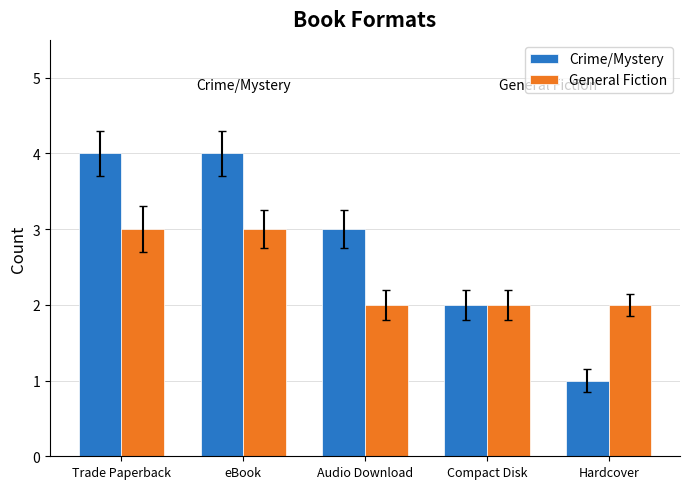

What is the sum of the Crime/Mystery values at Hardcover and Compact Disk?

3